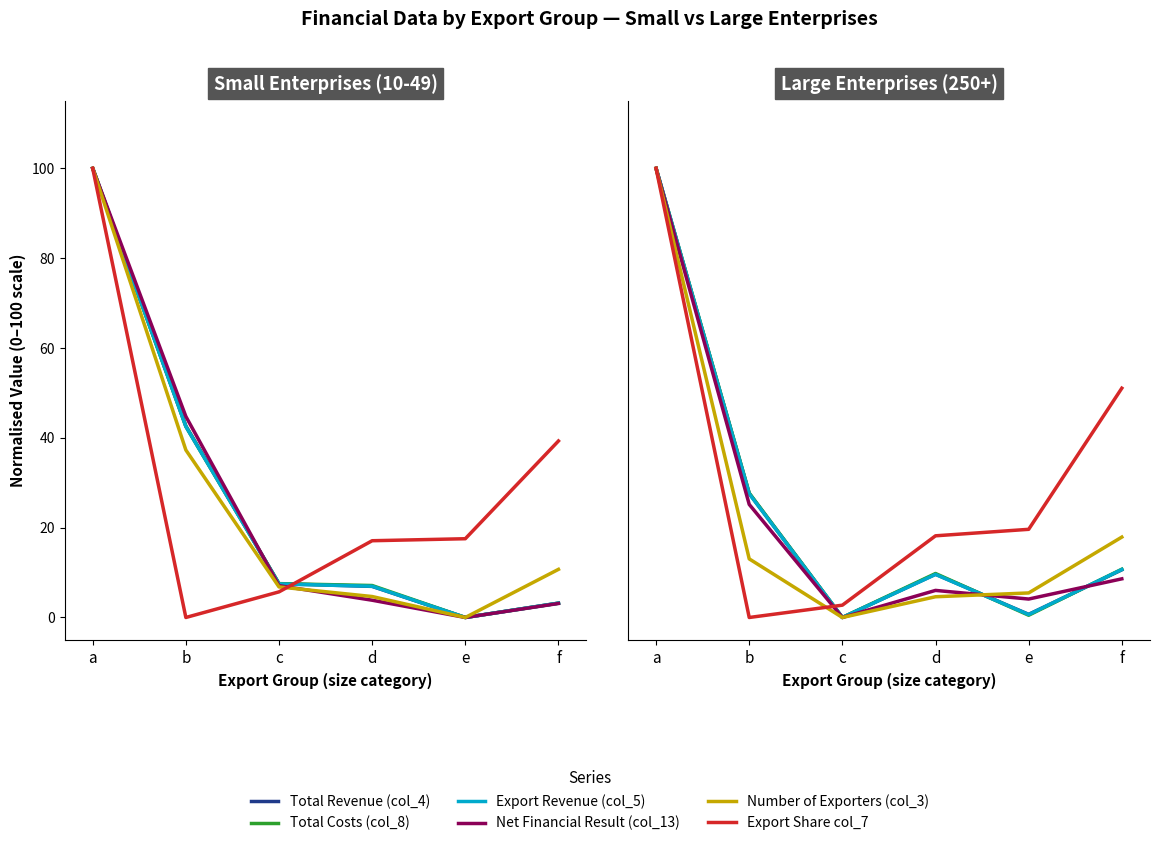

Which series has the largest range (max minus min)?

Total Revenue (col_4)